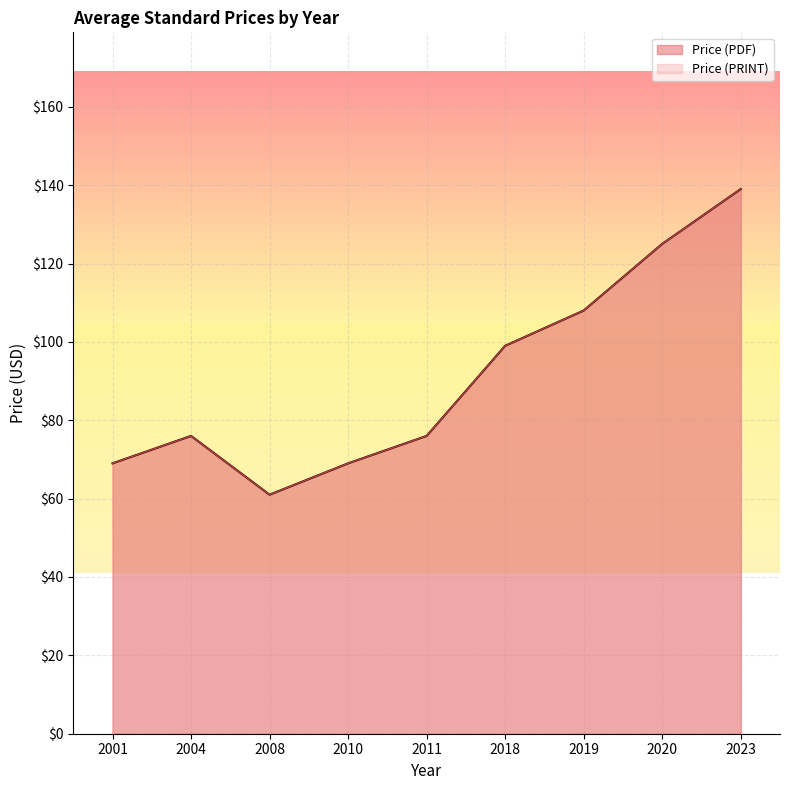

At which label does Price (PDF) reach its peak?

2023